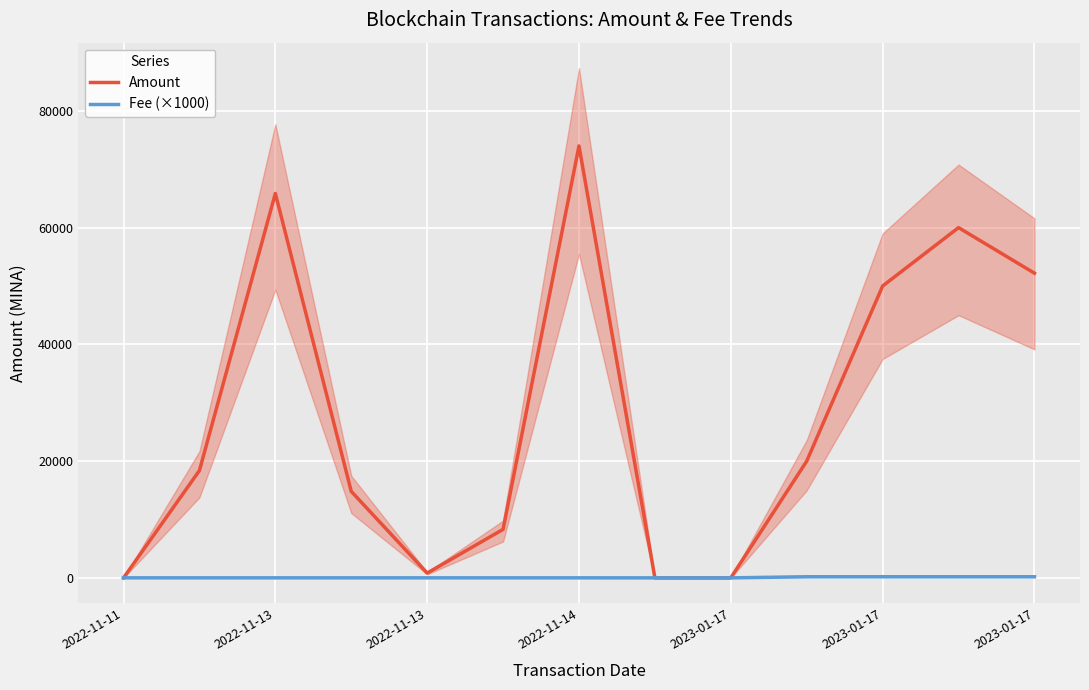

What is the difference between the Fee (×1000) values at 12 and 2023-01-17?

184.1